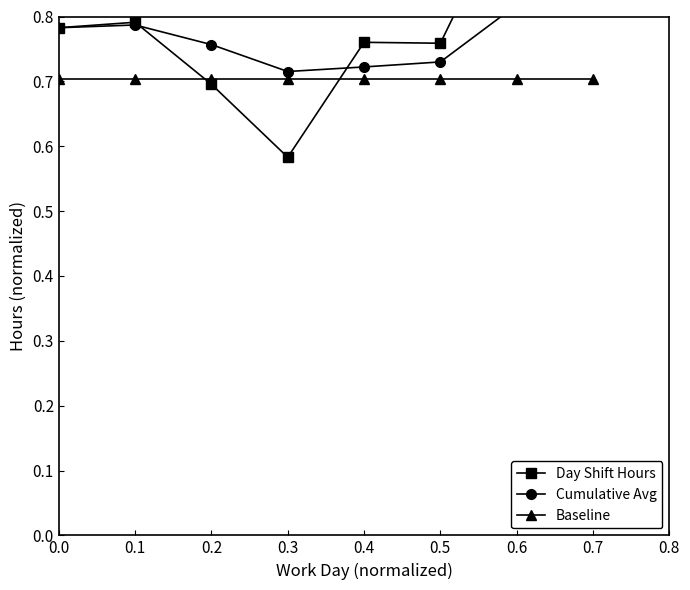

Rank the series by their maximum value, from lowest to highest.

Baseline, Cumulative Avg, Day Shift Hours